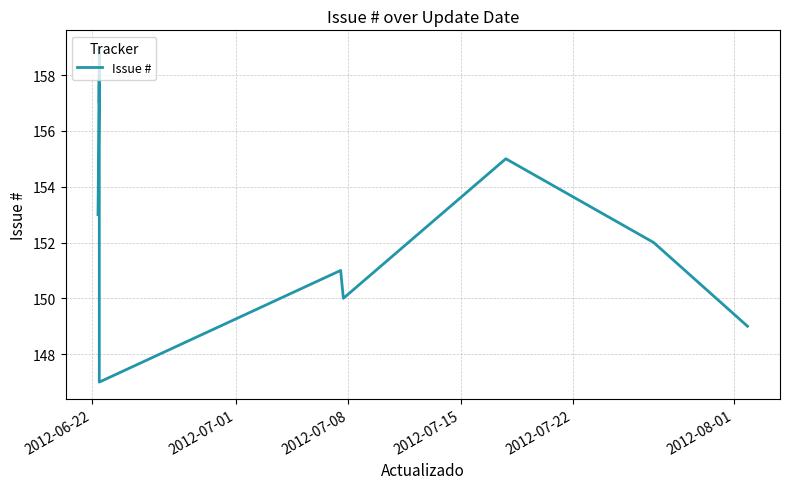

How many values are below 152?

5